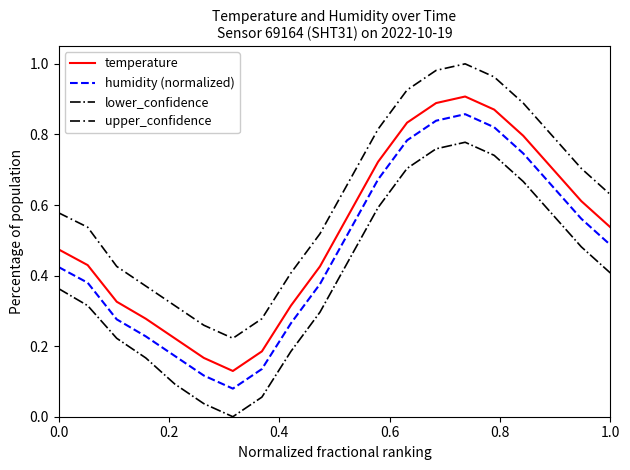

Rank the series by their average value, from lowest to highest.

lower_confidence, humidity (normalized), temperature, upper_confidence